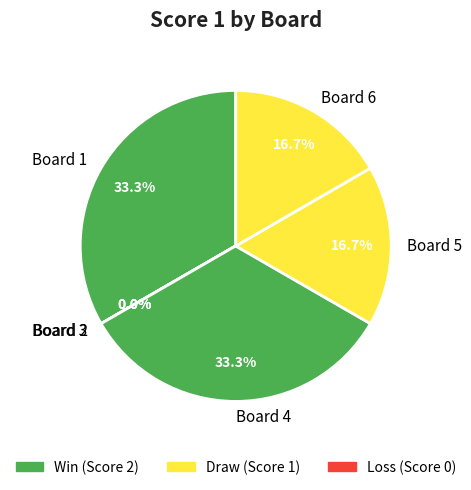

What is the largest slice in the pie chart?

Board 1